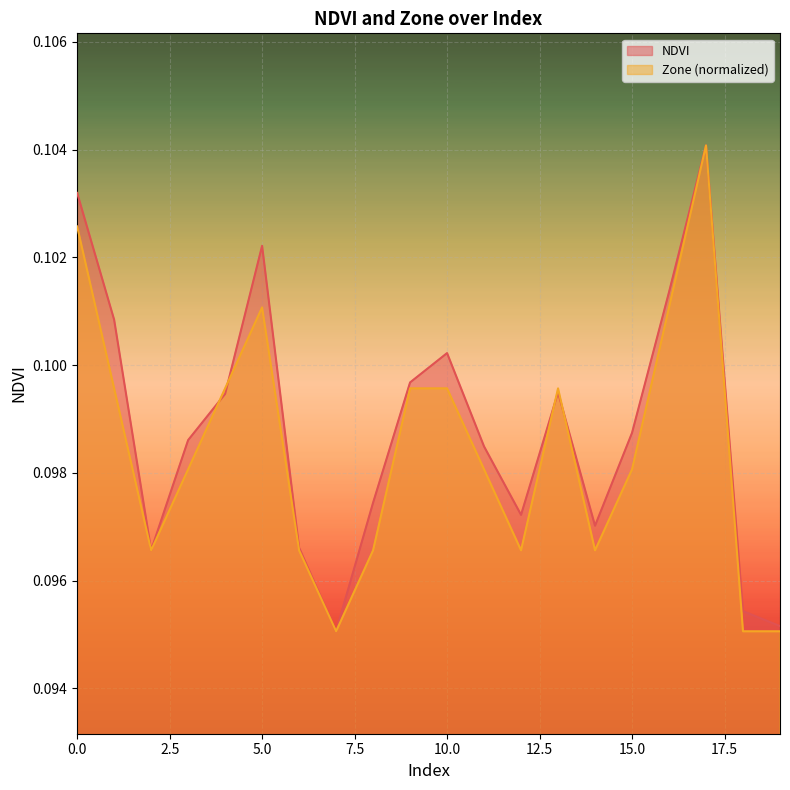

At which label does NDVI reach its peak?

17